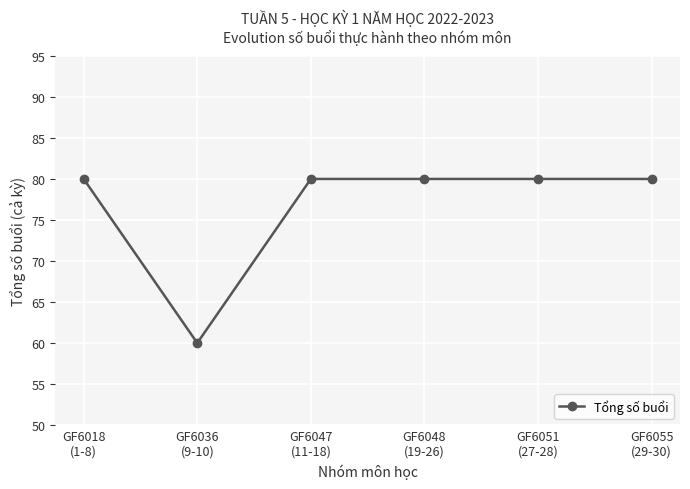

What is the average value?

77